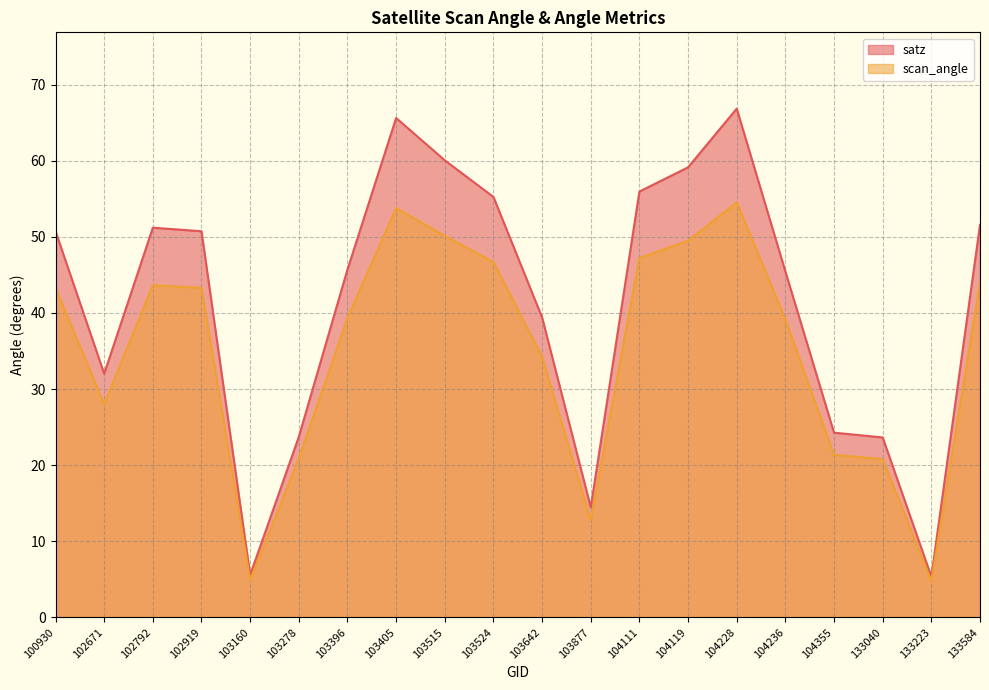

At which category does scan_angle reach its first local peak?

102792